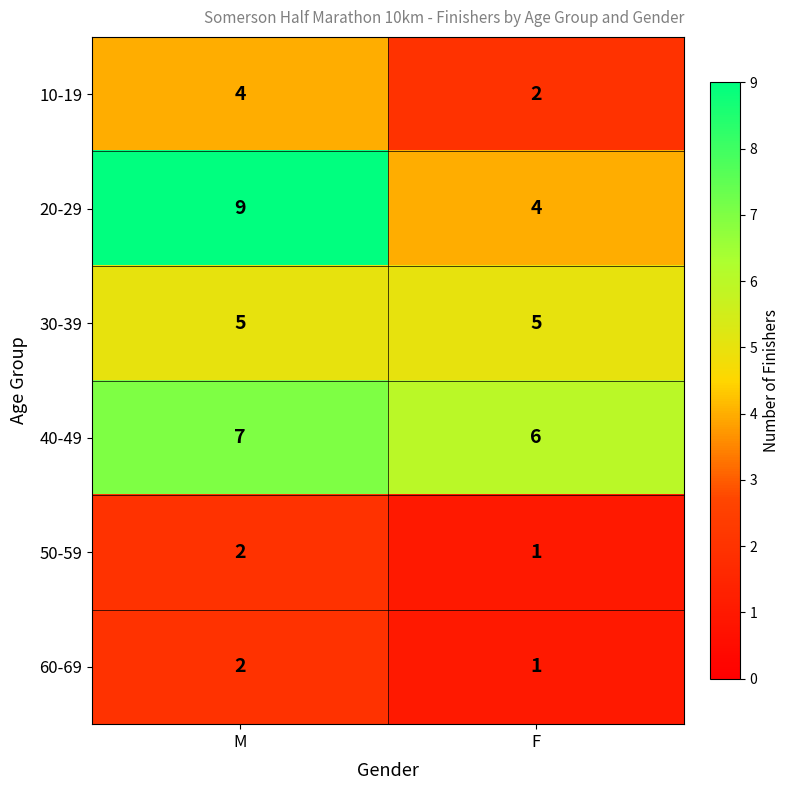

Which series has the widest spread of values?

20-29